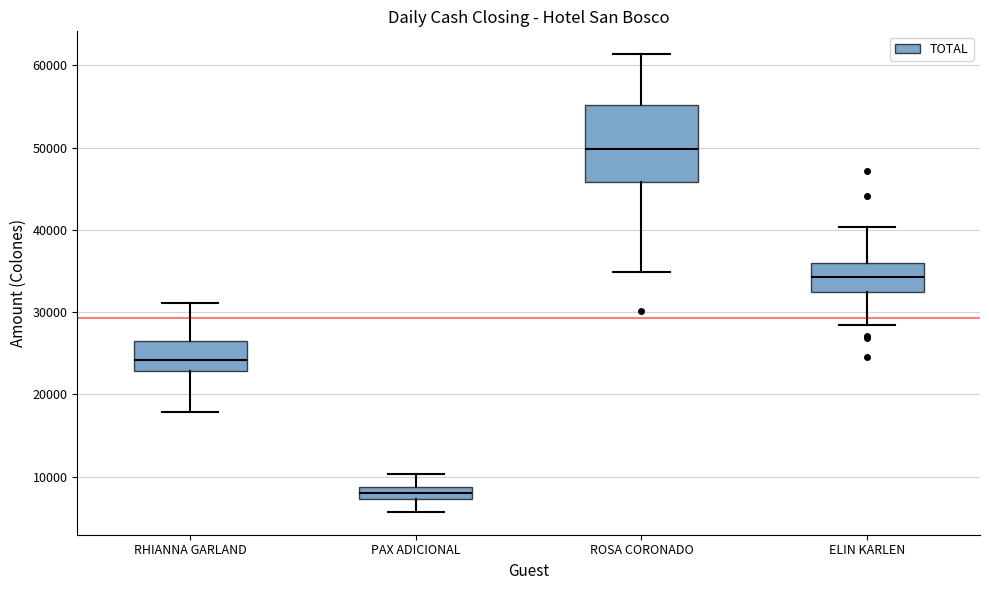

Reading left to right, transcribe this box plot: for each box, give where its median line is, the range the box spans, and where its two whiskers end, as read against the y-axis. The values are not printed on the chart, so give them approximately, as read against the axis.

RHIANNA GARLAND: median 24000, box 23000 to 26000, whiskers 18000 to 31000
PAX ADICIONAL: median 8000, box 7000 to 9000, whiskers 6000 to 10000
ROSA CORONADO: median 50000, box 46000 to 55000, whiskers 35000 to 61000
ELIN KARLEN: median 34000, box 32000 to 36000, whiskers 28000 to 40000